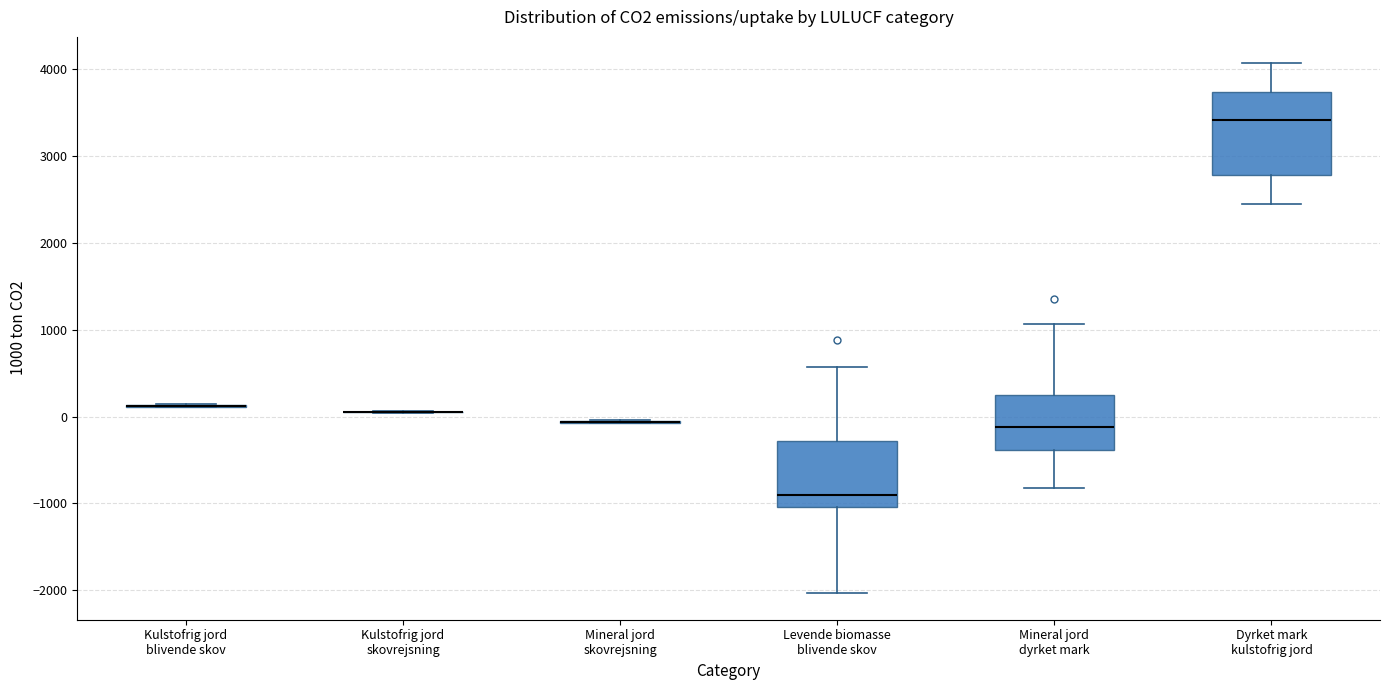

Where does the median line of the box for Levende biomasse blivende skov sit on the y-axis? The values are not printed on the chart, so give them approximately, as read against the axis.

-900